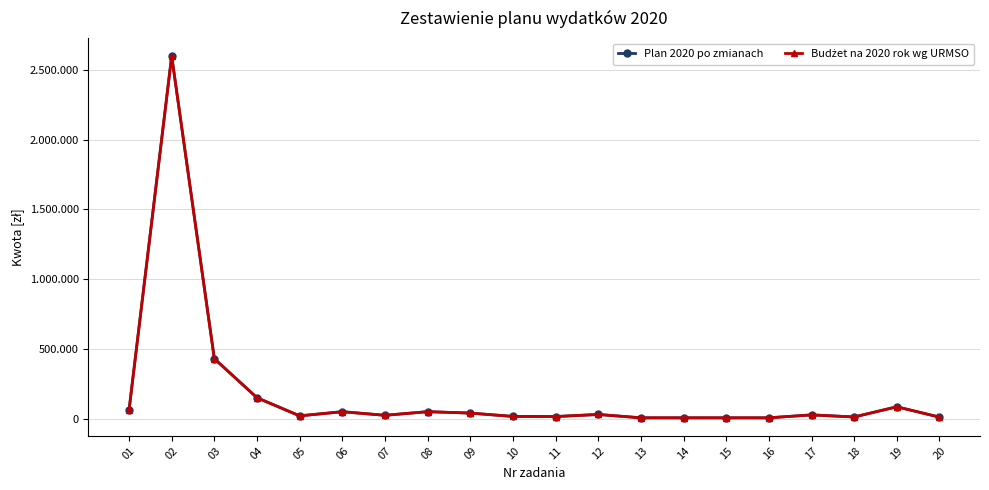

Does the chart display data point markers on the line(s)?

Yes